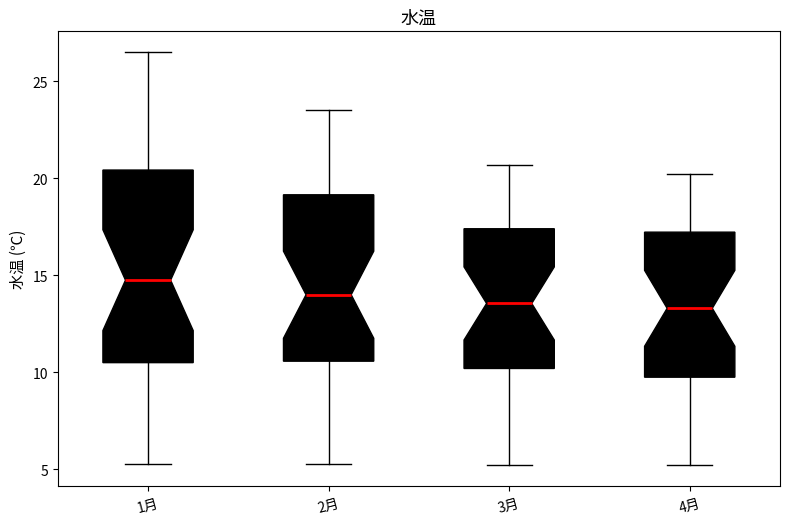

Comparing the boxes themselves (not the whiskers), which one is the tallest?

1月